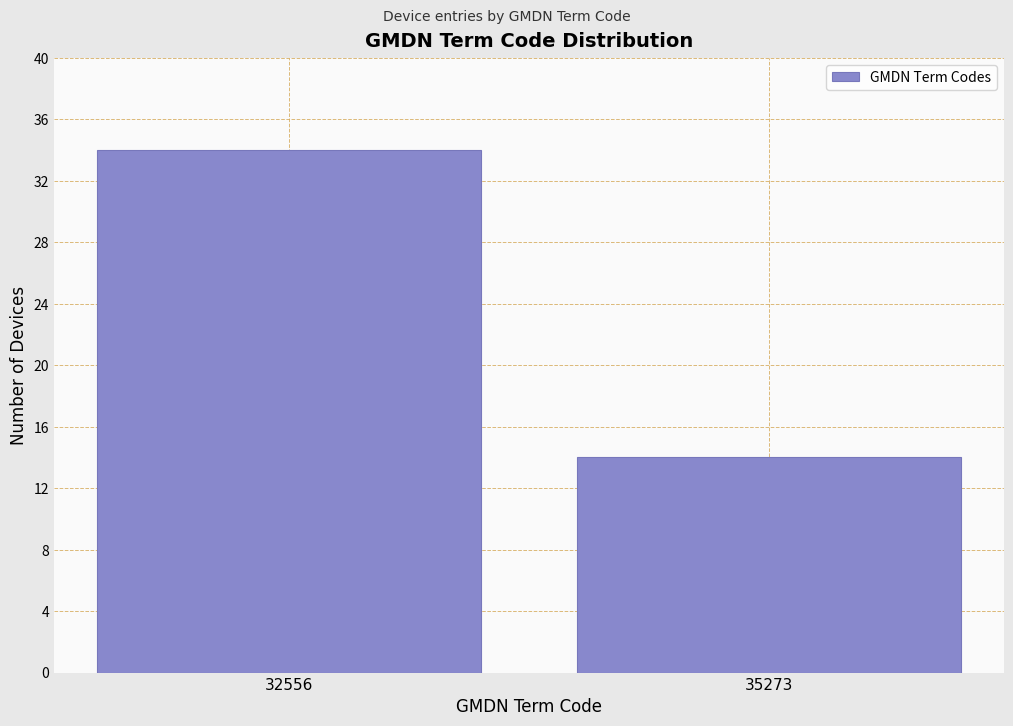

Reading left to right, what are all the values shown in this chart?

32556=34	35273=14